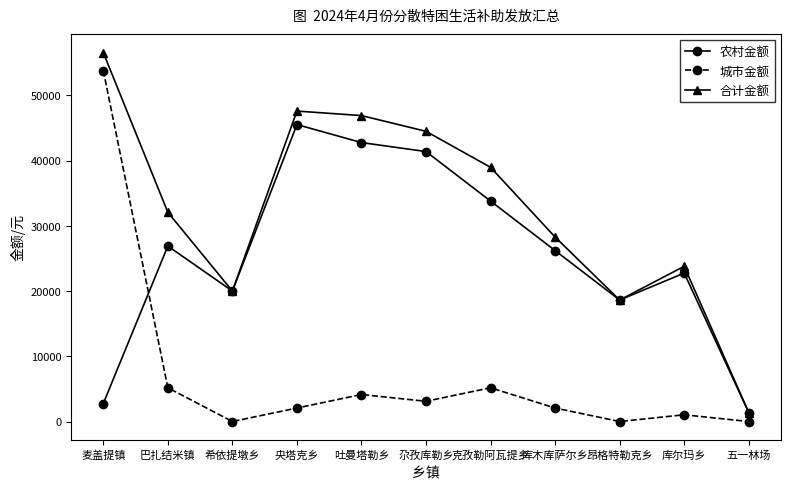

What is the approximate value of 城市金额 at 巴扎结米镇, to the nearest 10?

5180